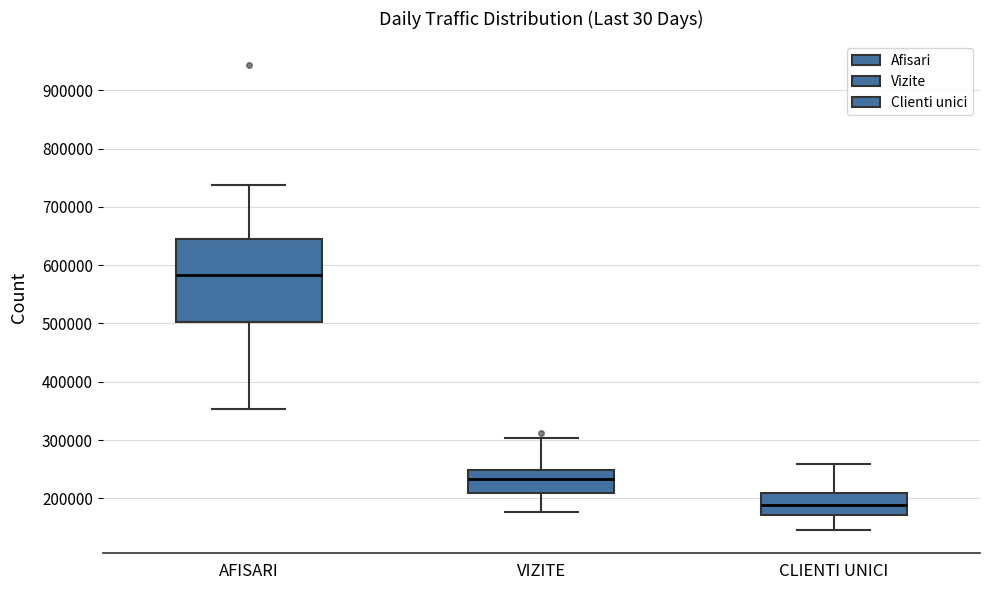

Reading left to right, read every box against the y-axis: the position of its median line, the range the box covers, and the ends of its whiskers. The values are not printed on the chart, so give them approximately, as read against the axis.

AFISARI: median 580000, box 500000 to 640000, whiskers 350000 to 740000
VIZITE: median 230000, box 210000 to 250000, whiskers 180000 to 300000
CLIENTI UNICI: median 190000, box 170000 to 210000, whiskers 150000 to 260000